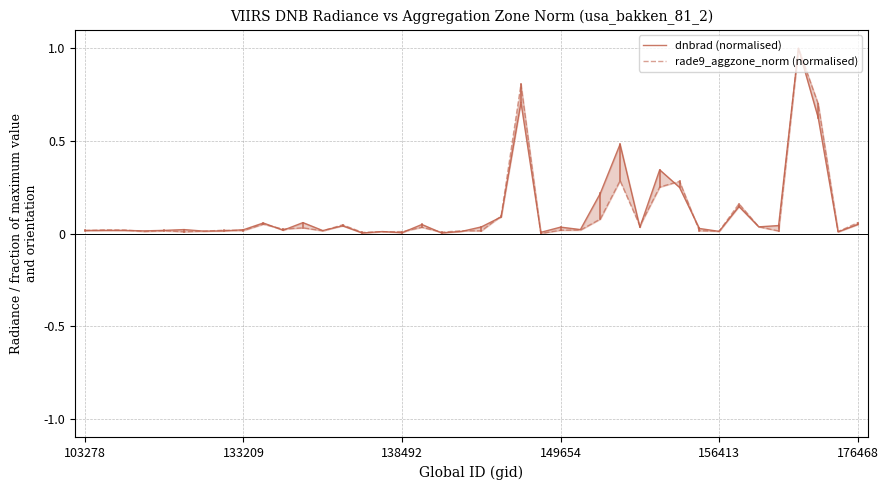

List the series in order of their peak value, lowest first.

dnbrad (normalised), rade9_aggzone_norm (normalised)